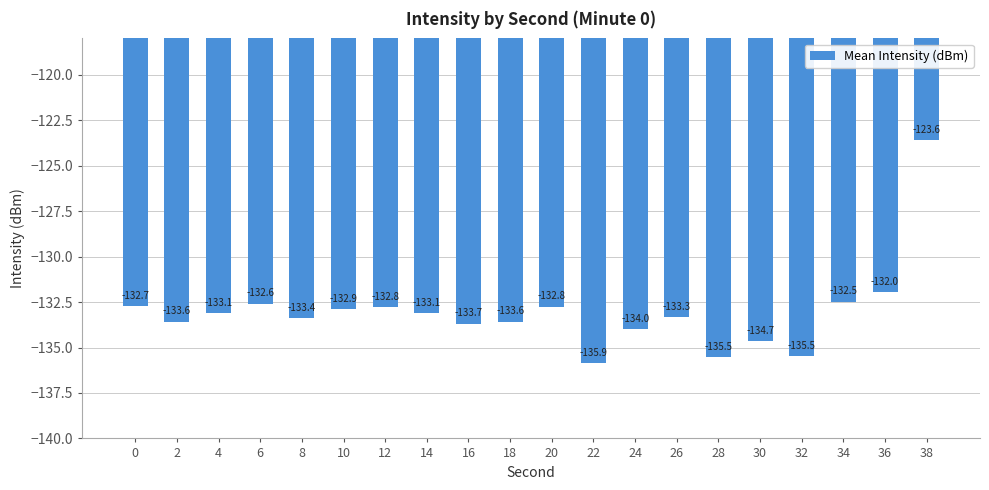

What is the maximum value shown in the chart?

-123.6